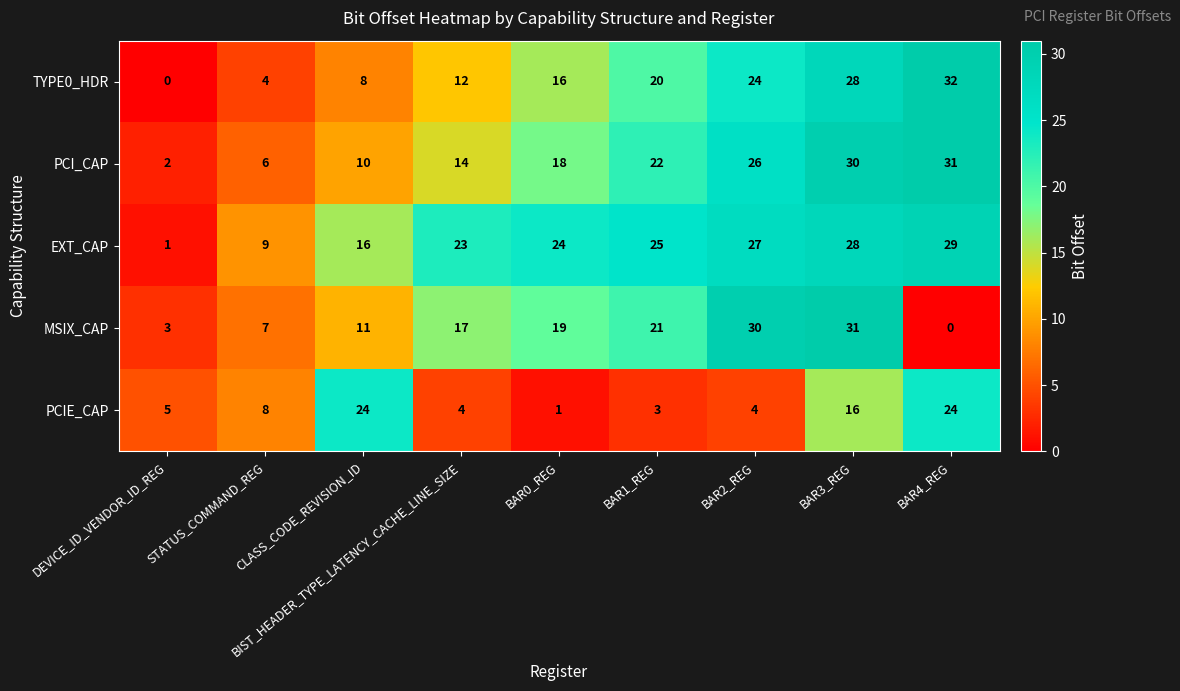

What is the greatest value displayed?

32